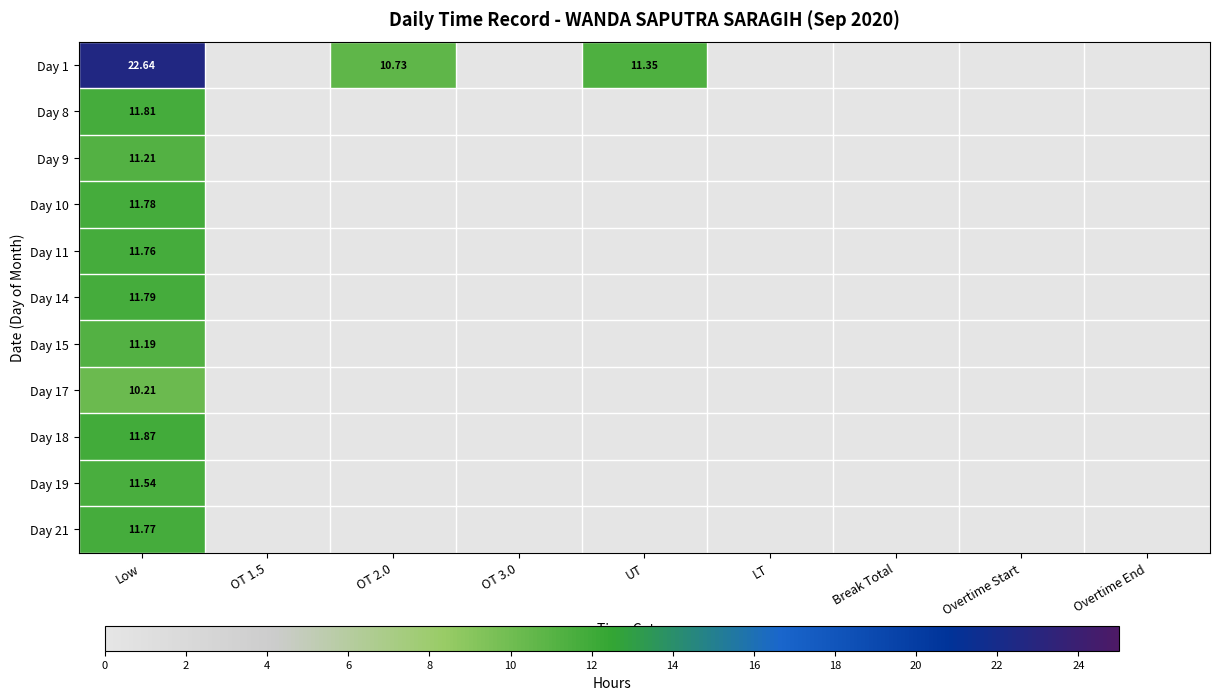

Rank the series by their maximum value, from highest to lowest.

Day 1, Day 18, Day 8, Day 14, Day 10, Day 21, Day 11, Day 19, Day 9, Day 15, Day 17